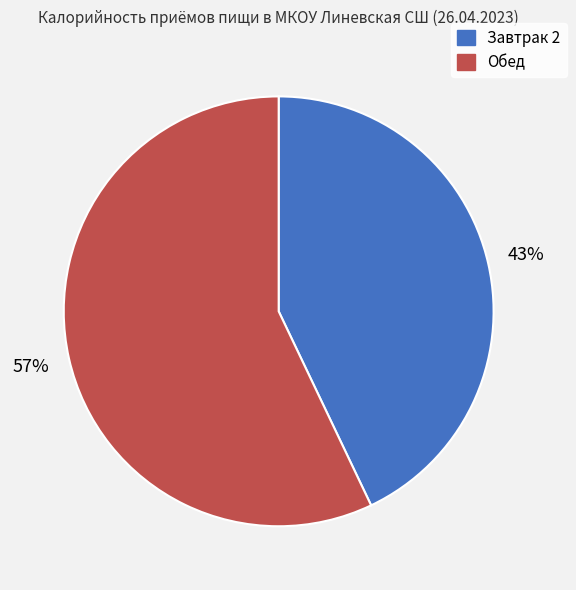

What percentage is the Завтрак 2 slice, to the nearest percent?

43%